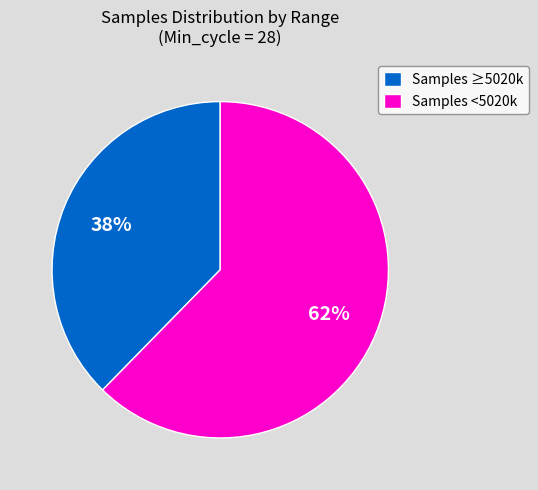

Rank the categories by value from lowest to highest.

Samples ≥5020k, Samples <5020k